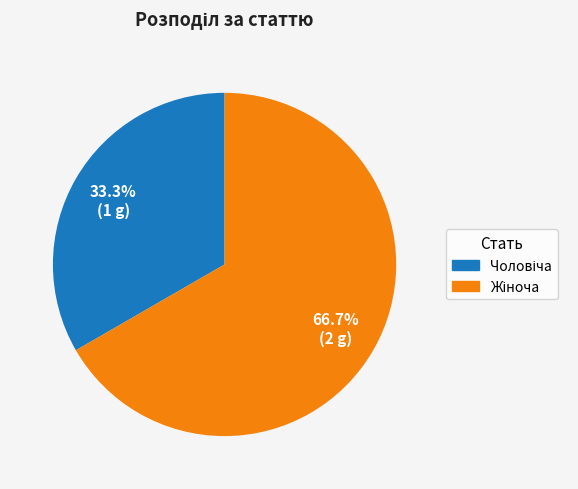

Is there any slice that represents more than half of the pie?

Yes